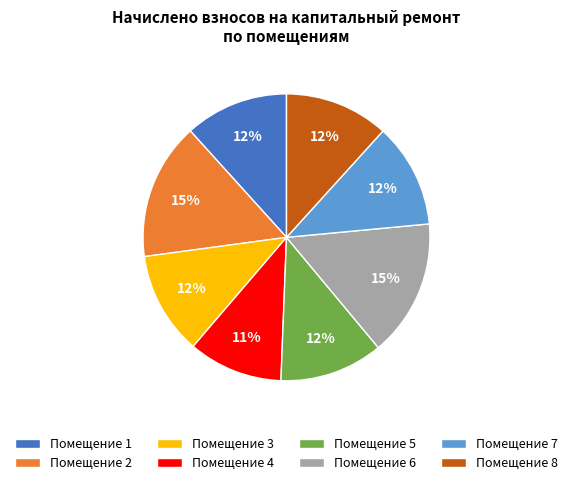

Between Помещение 2 and Помещение 1, which is larger?

Помещение 2